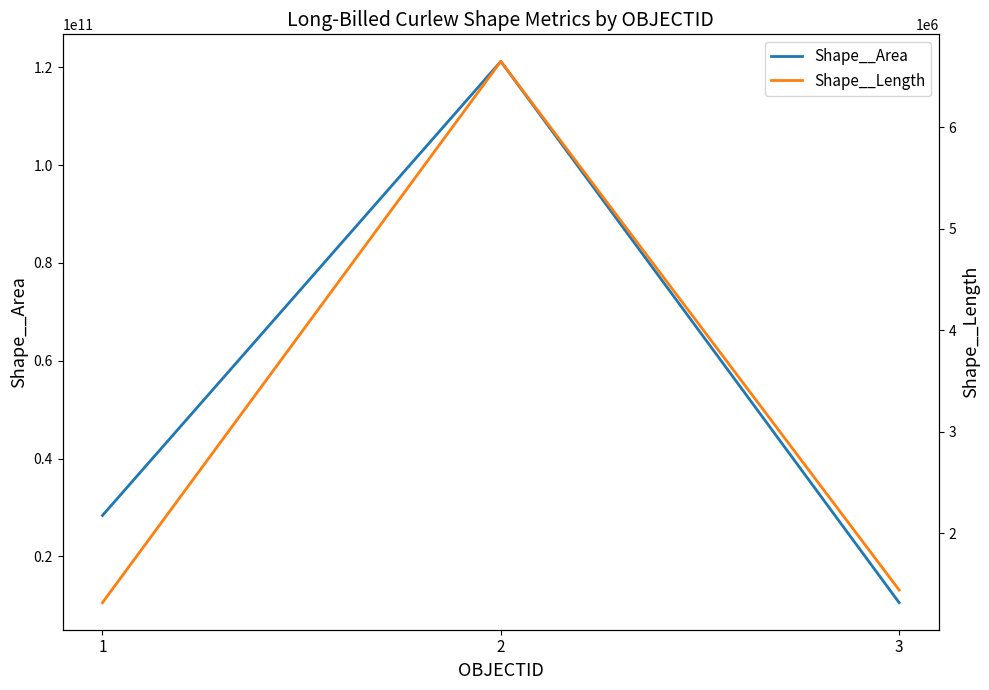

Reading right to left, list all the values displayed in this chart.

Shape__Area: 10530132660.0	121198385098.2	28364060224.3
Shape__Length: 1442594.8	6650724.0	1317892.0